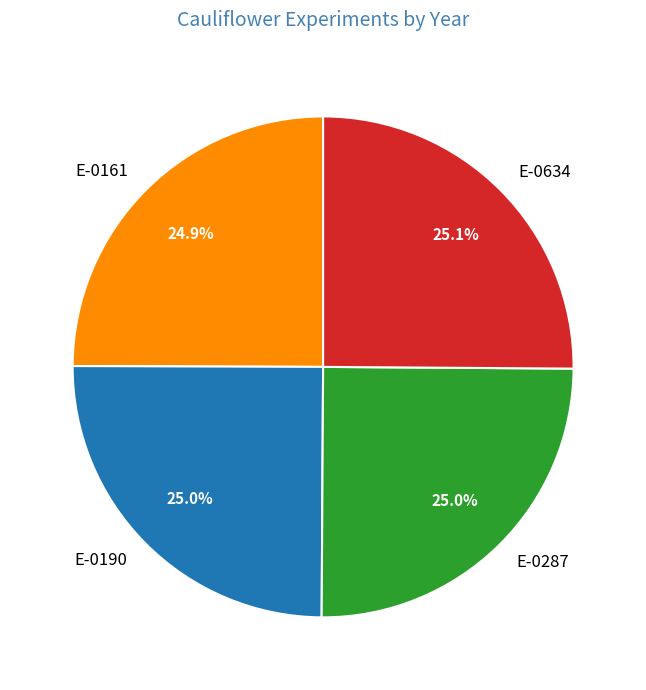

What portion of the pie excludes E-0190?

75.0%